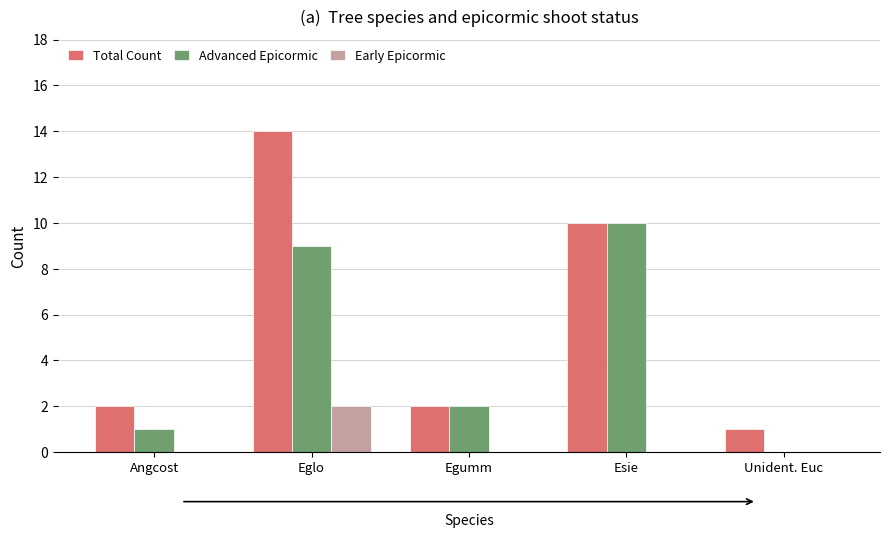

What are all the series names shown in the legend?

Total Count, Advanced Epicormic, Early Epicormic